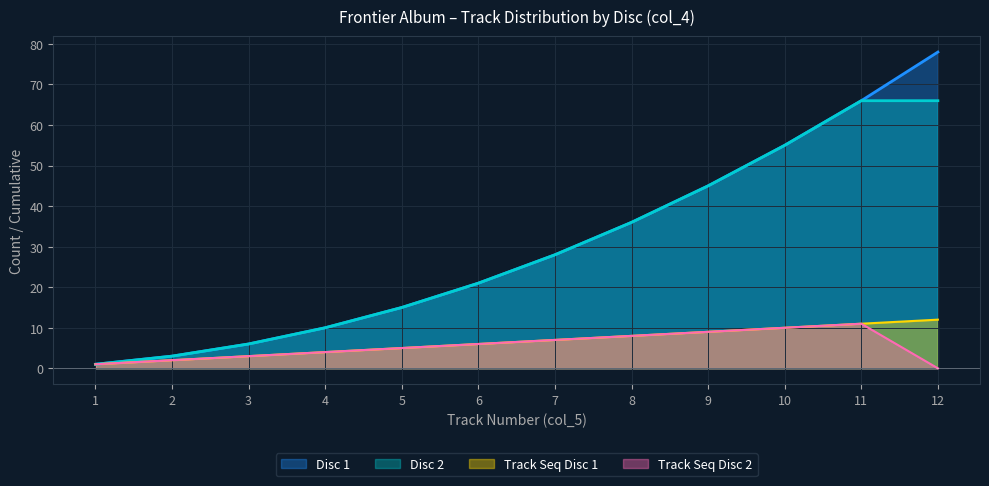

True or false: the data has more than 2 interior local peaks.

False